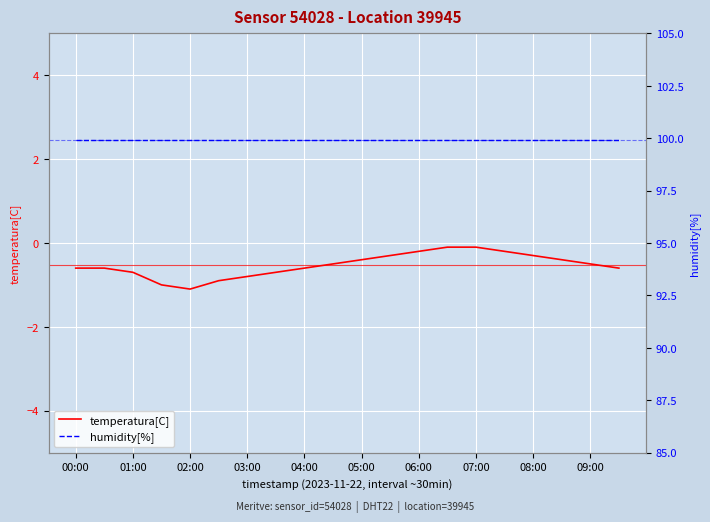

What is the sum of all temperatura[C] values?

-10.6